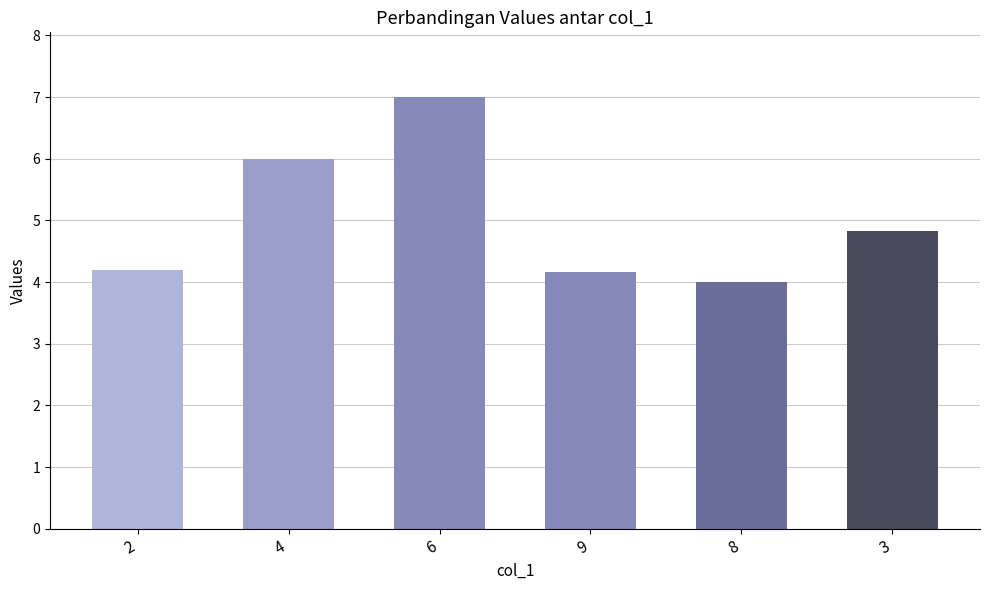

What is the value of the 5th bar from the left?

4.0